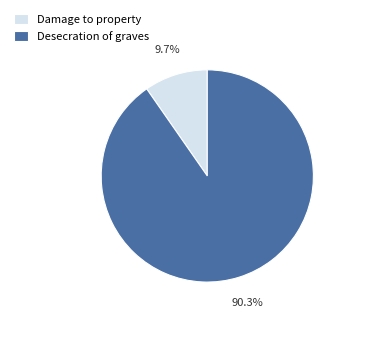

Combined, what portion of the pie is Desecration of graves and Damage to property?

100.0%